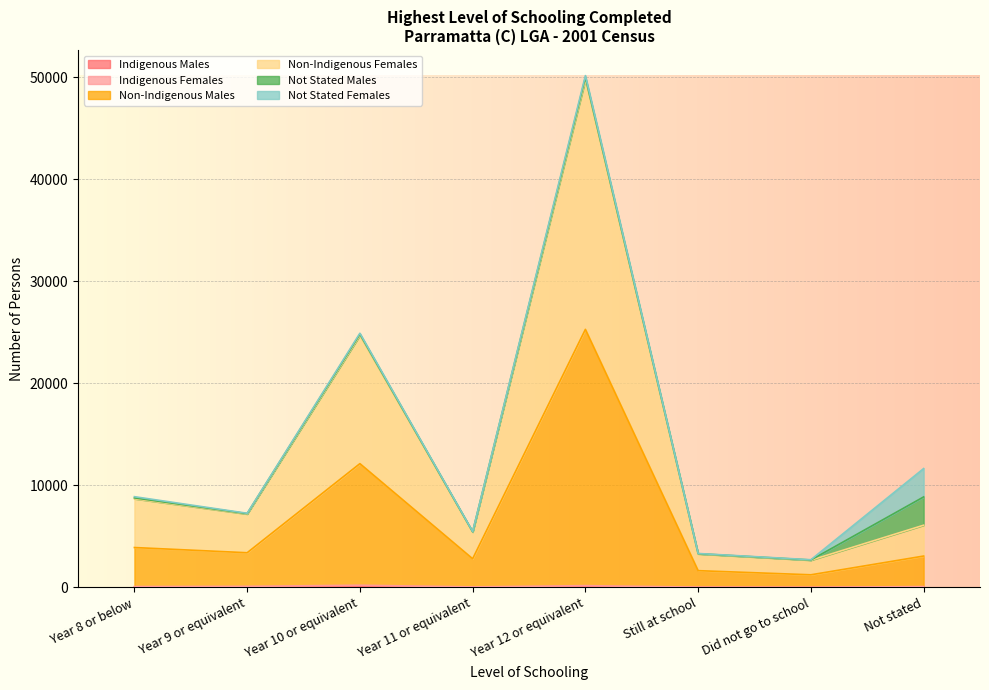

What is the sum of the Non-Indigenous Males values at Year 8 or below and Year 9 or equivalent?

7310